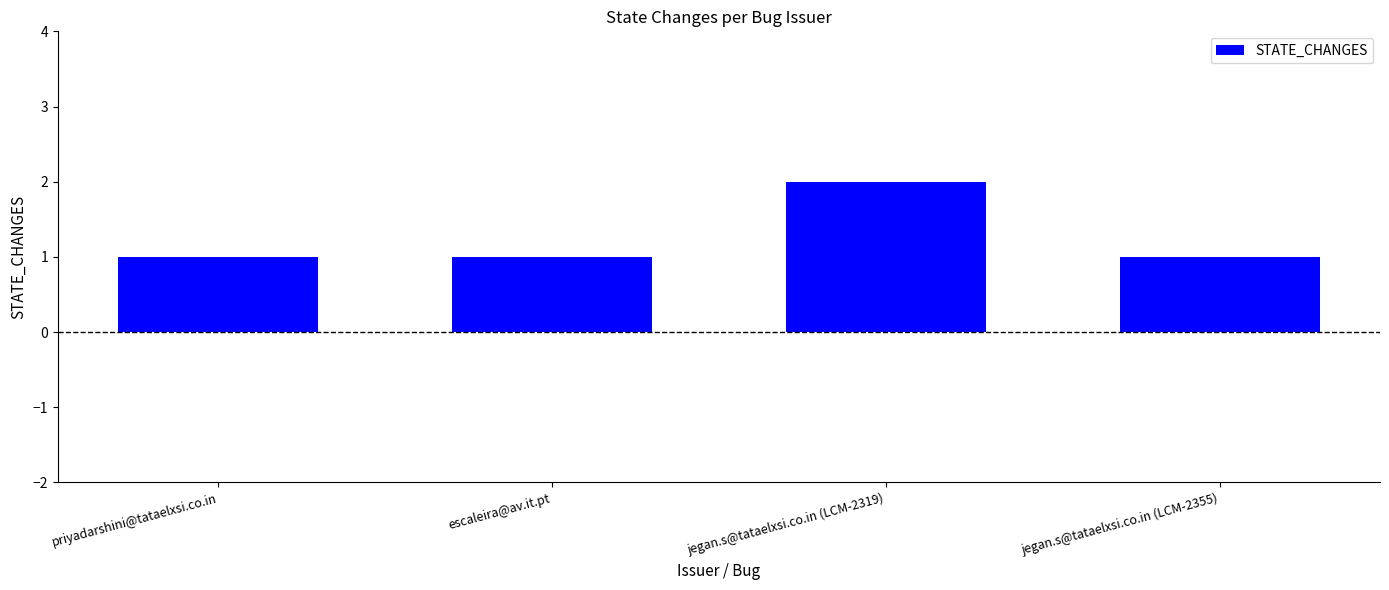

Reading left to right, transcribe all the data shown in this chart.

priyadarshini@tataelxsi.co.in=1	escaleira@av.it.pt=1	jegan.s@tataelxsi.co.in (LCM-2319)=2	jegan.s@tataelxsi.co.in (LCM-2355)=1